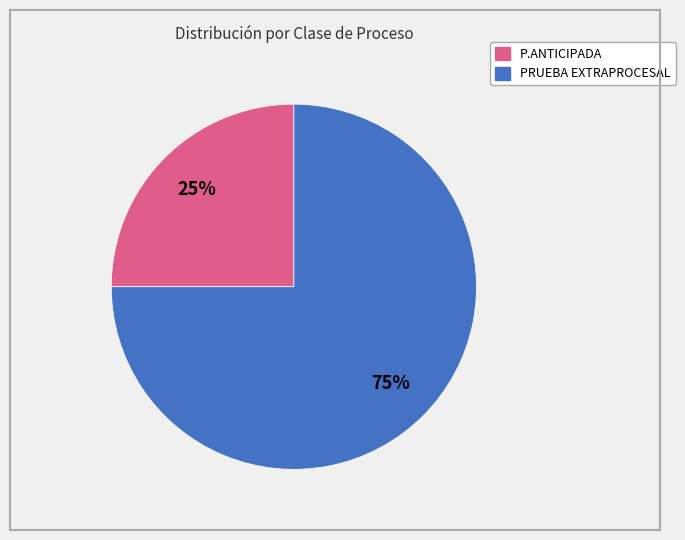

Which slice is the smallest?

P.ANTICIPADA